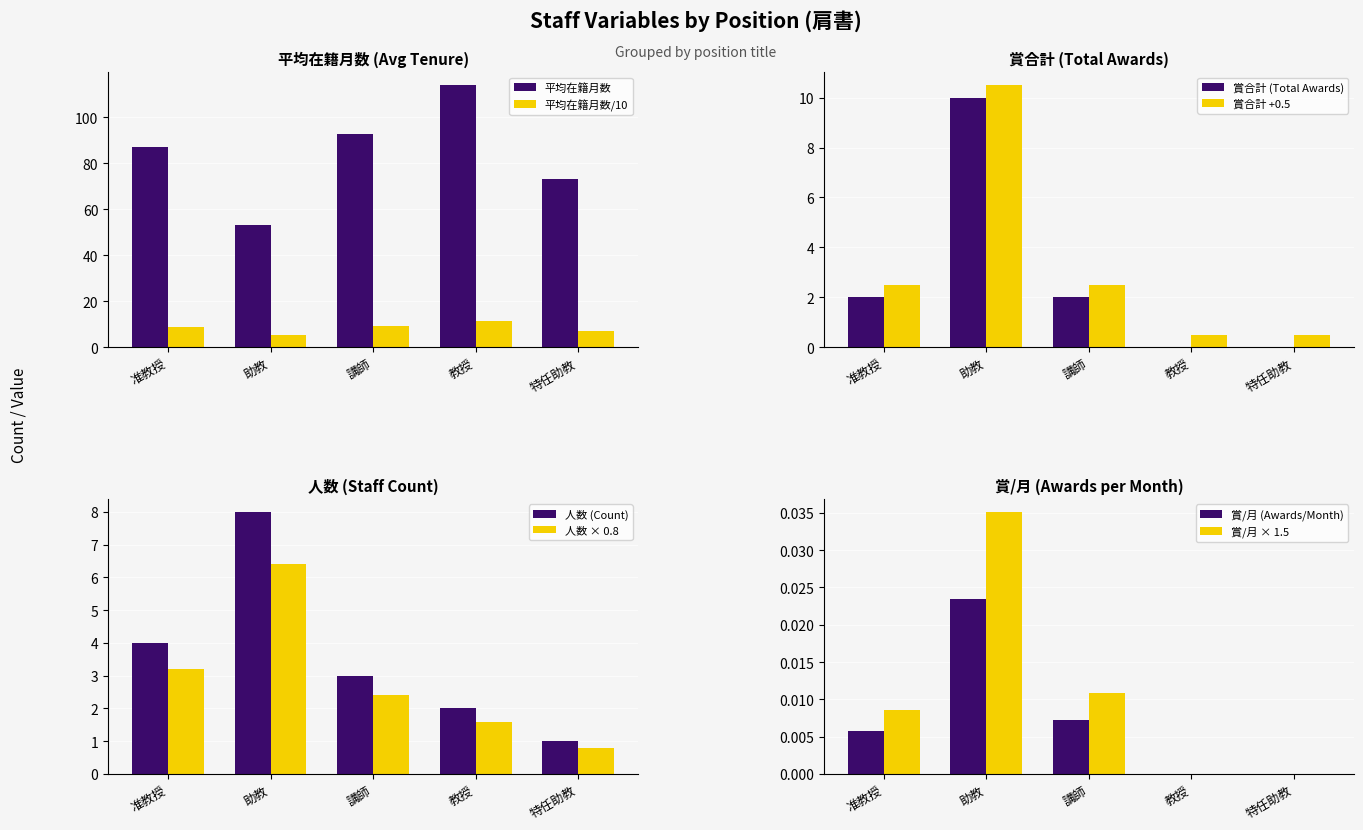

The 平均在籍月数/10 series shows 3.5 at 准教授. True or false?

False